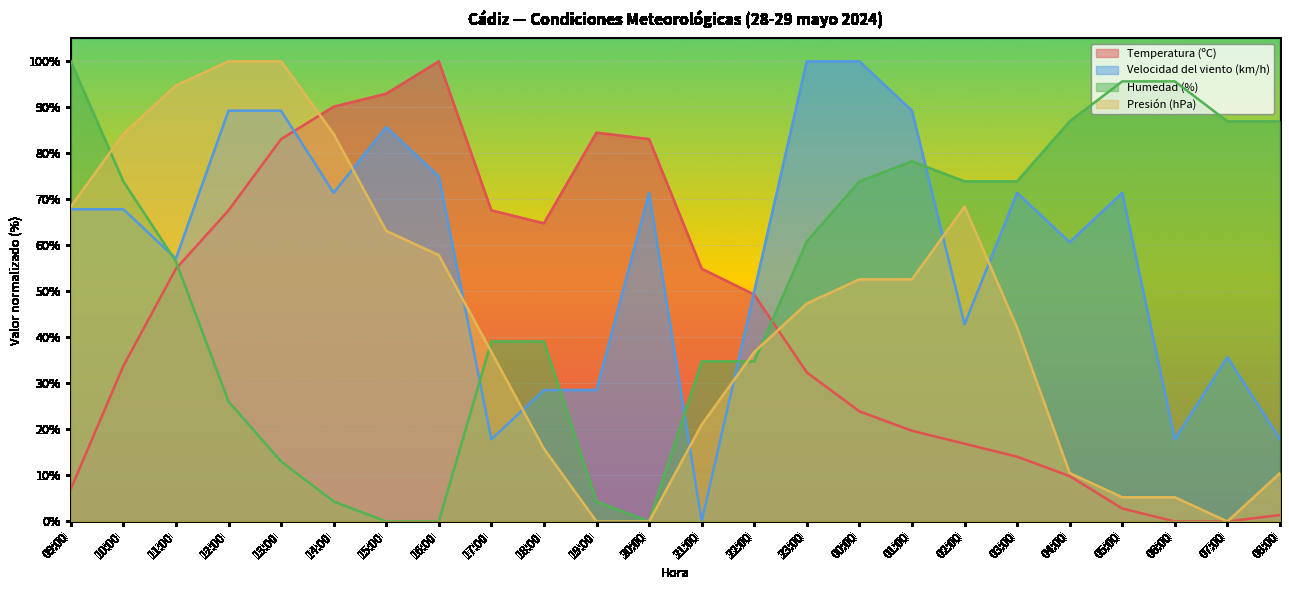

What is the maximum value for Humedad (%)?

100.0